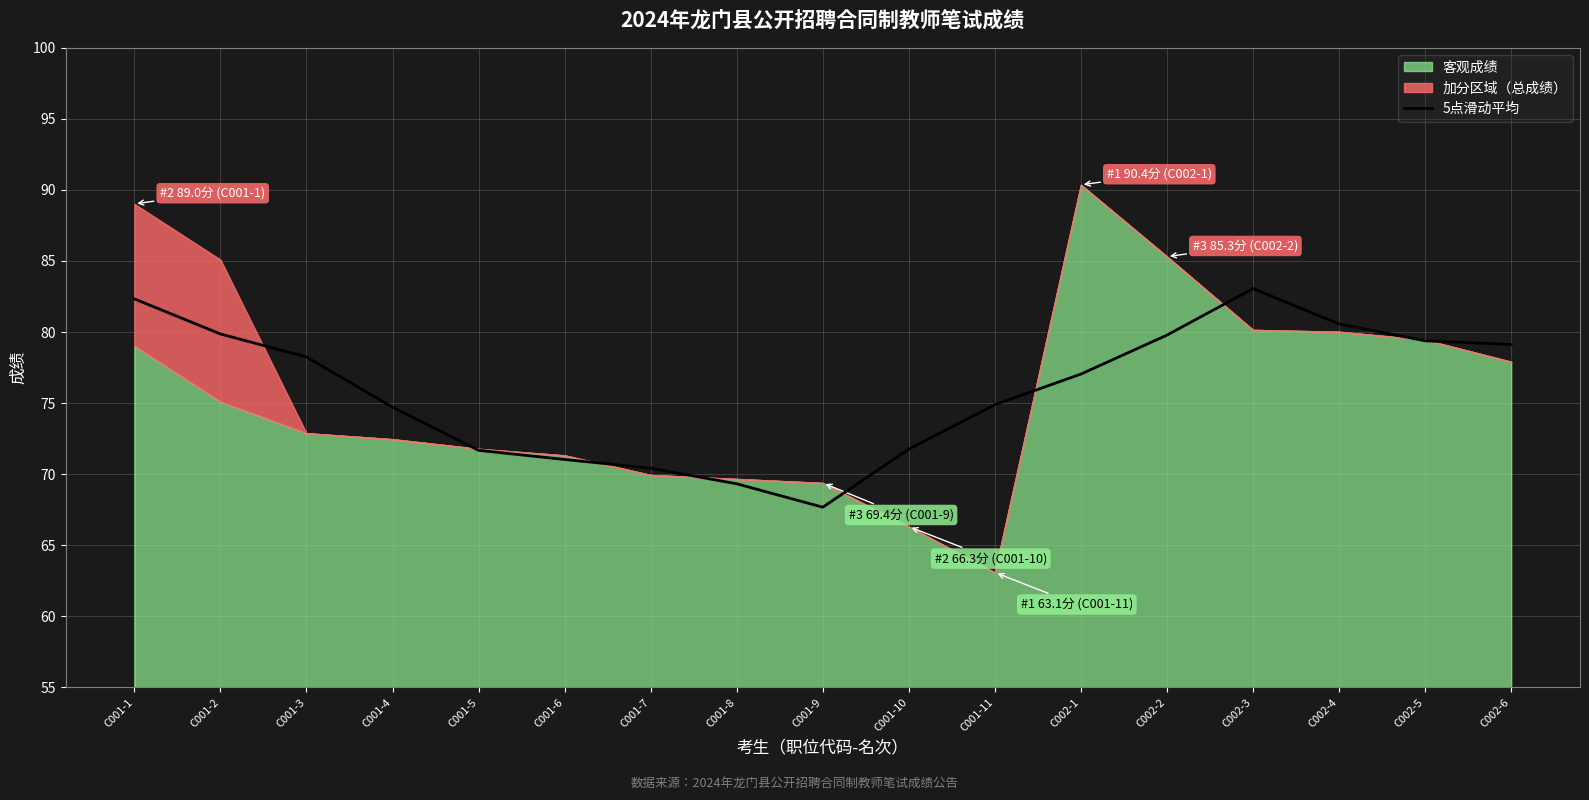

Reading left to right, list all the values displayed in this chart.

C001-1=82.3	C001-2=79.9	C001-3=78.2	C001-4=74.7	C001-5=71.7	C001-6=71.0	C001-7=70.4	C001-8=69.3	C001-9=67.7	C001-10=71.8	C001-11=74.9	C002-1=77.0	C002-2=79.8	C002-3=83.1	C002-4=80.6	C002-5=79.4	C002-6=79.1